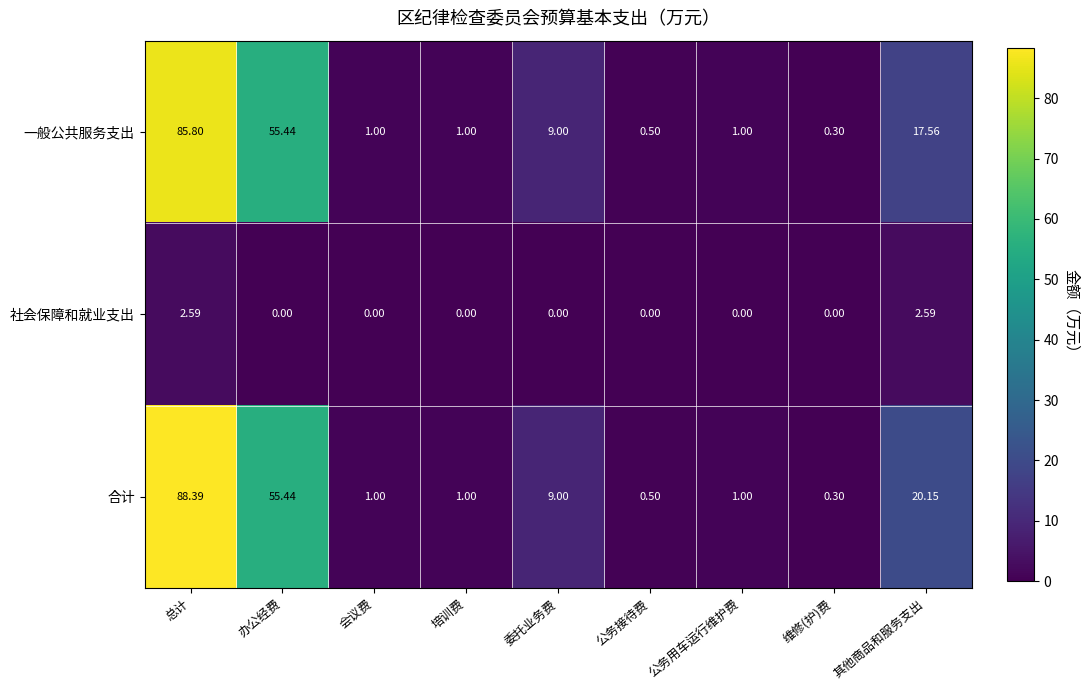

At which category is the sum across all series the highest?

总计